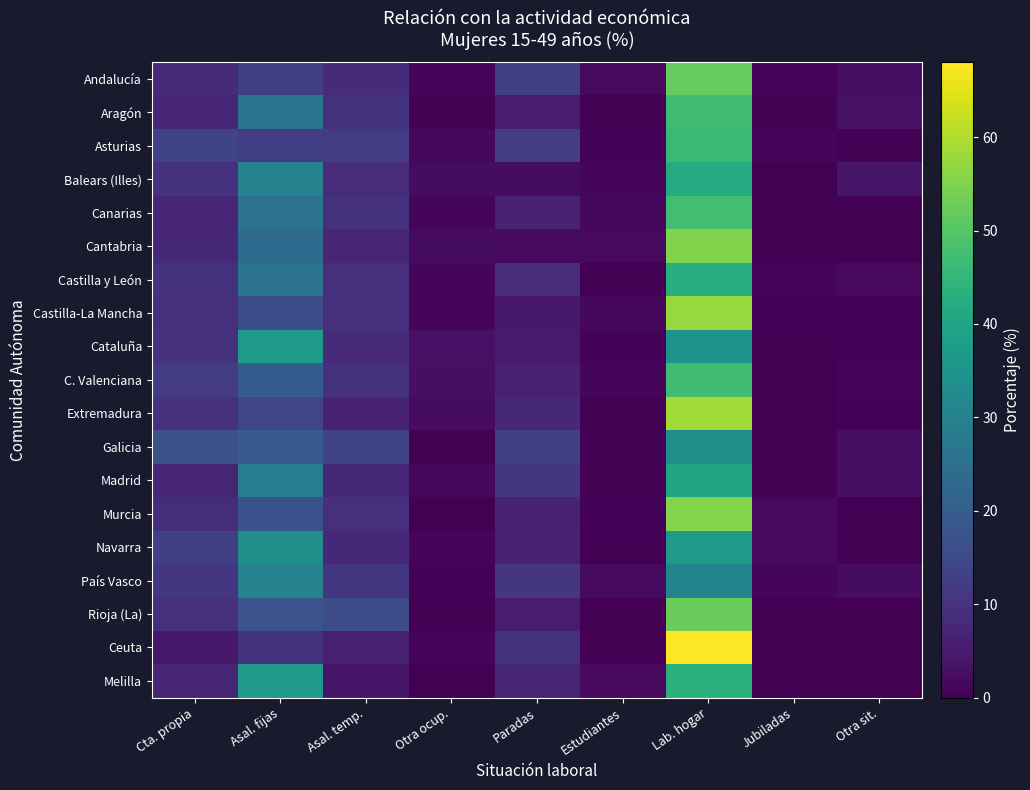

Which has a higher value, Asal. fijas or Lab. hogar?

Lab. hogar